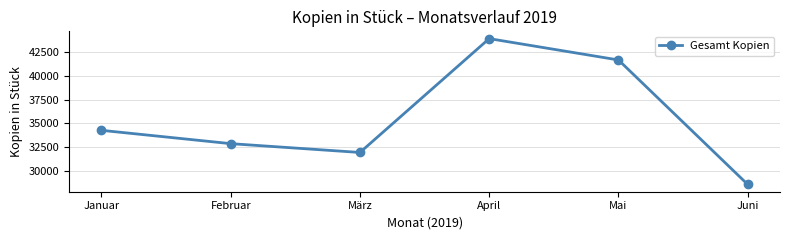

Does the chart display data point markers on the line(s)?

Yes